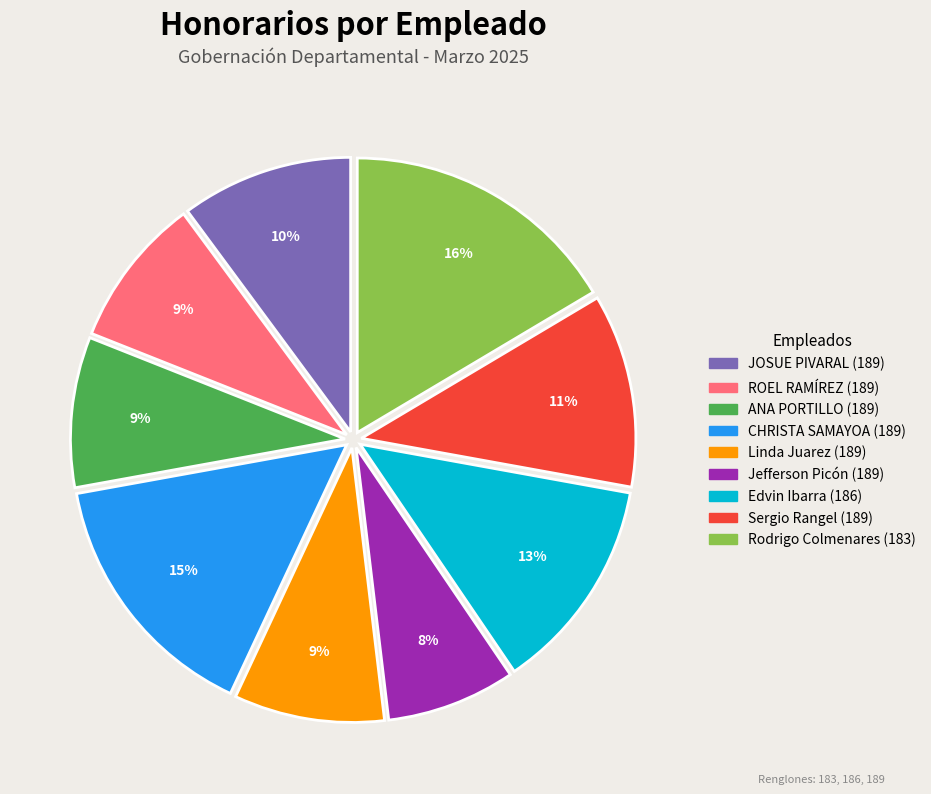

Approximately how many times larger is the value at Rodrigo Colmenares (183) compared to CHRISTA SAMAYOA (189)?

1.1